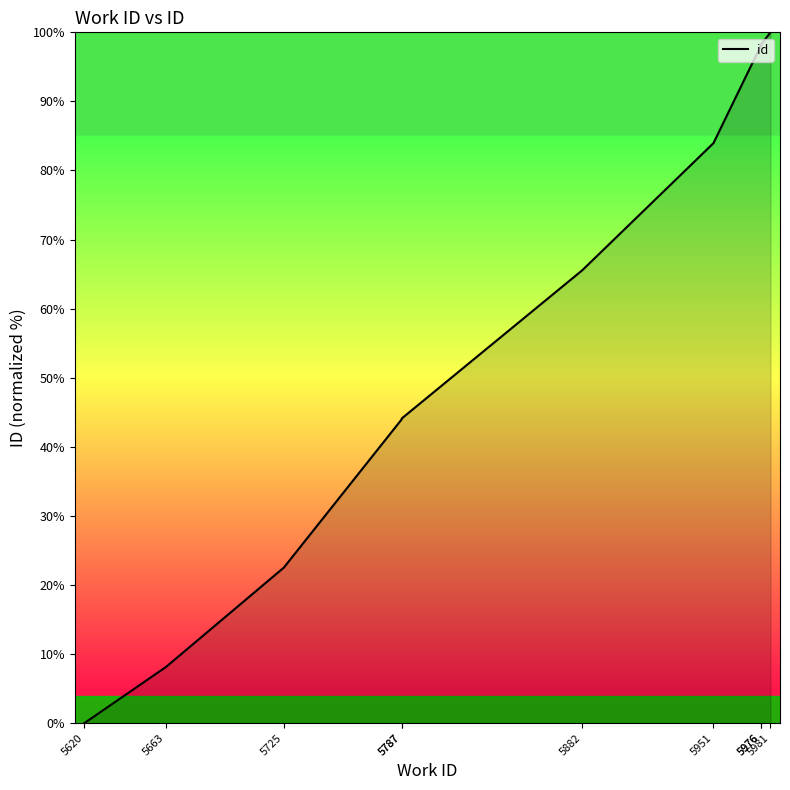

What is the value of the 5th point from the left?

44.0